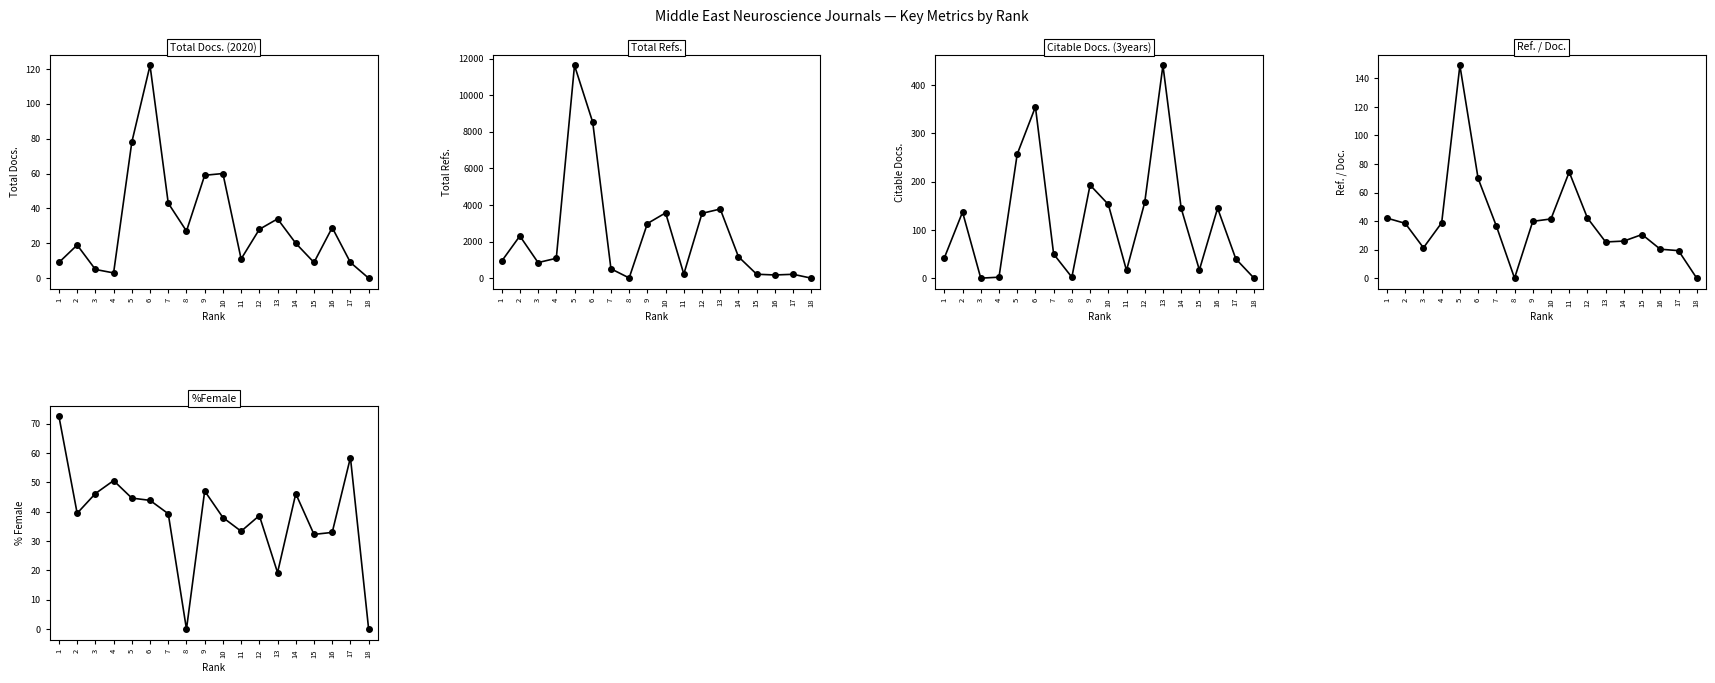

Reading left to right, what are all the values shown in this chart?

Total Docs. (2020): 9.0	19.0	5.0	3.0	78.0	122.0	43.0	27.0	59.0	60.0	11.0	28.0	34.0	20.0	9.0	29.0	9.0	0.0
Total Refs.: 925.0	2304.0	851.0	1086.0	11625.0	8520.0	512.0	11.0	2984.0	3568.0	223.0	3542.0	3777.0	1169.0	214.0	174.0	211.0	0.0
Citable Docs. (3years): 42.0	137.0	0.0	2.0	257.0	355.0	50.0	2.0	193.0	153.0	16.0	157.0	441.0	145.0	17.0	145.0	40.0	0.0
Ref. / Doc.: 42.0	38.4	21.3	38.8	149.0	69.8	36.6	0.0	39.8	41.5	74.3	42.2	25.4	26.0	30.6	20.3	19.3	0.0
%Female: 72.4	39.4	46.1	50.6	44.6	43.8	39.3	0.0	47.0	38.0	33.3	38.7	19.2	46.1	32.3	32.9	58.4	0.0